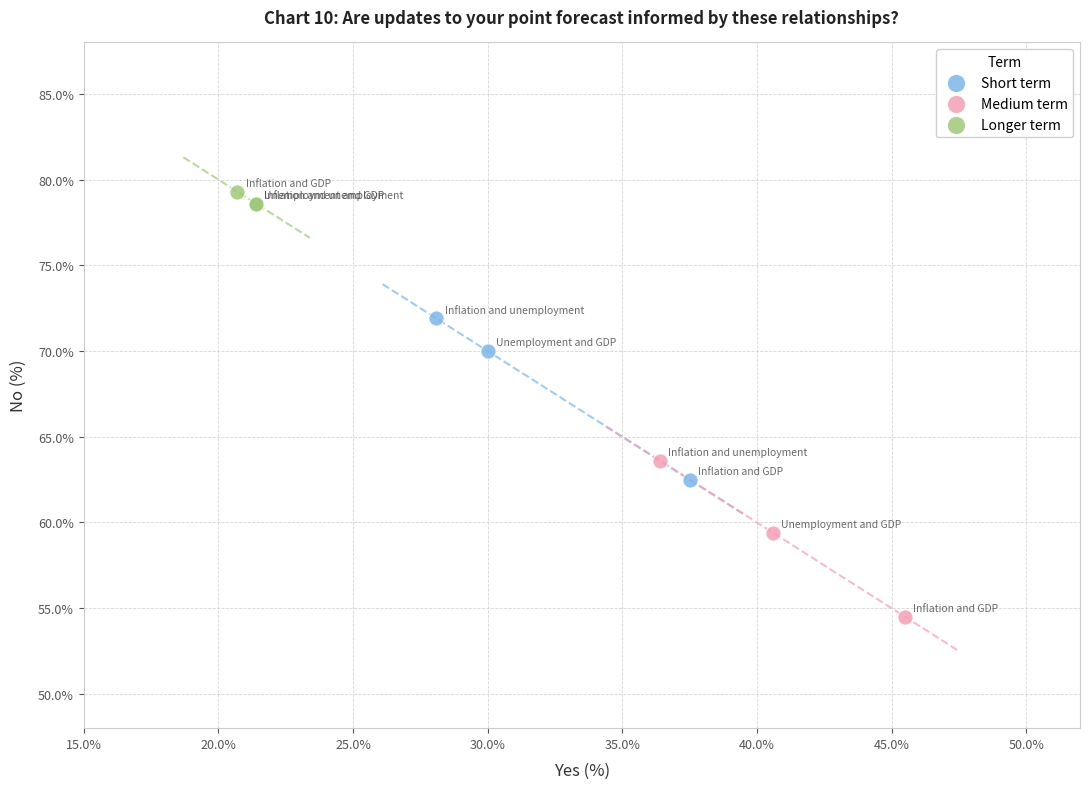

Which series contains the lowest Y value?

Medium term